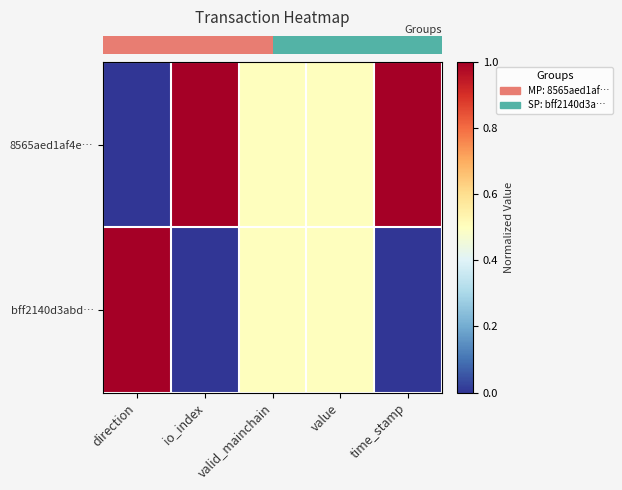

Which label corresponds to the largest value in the chart?

io_index